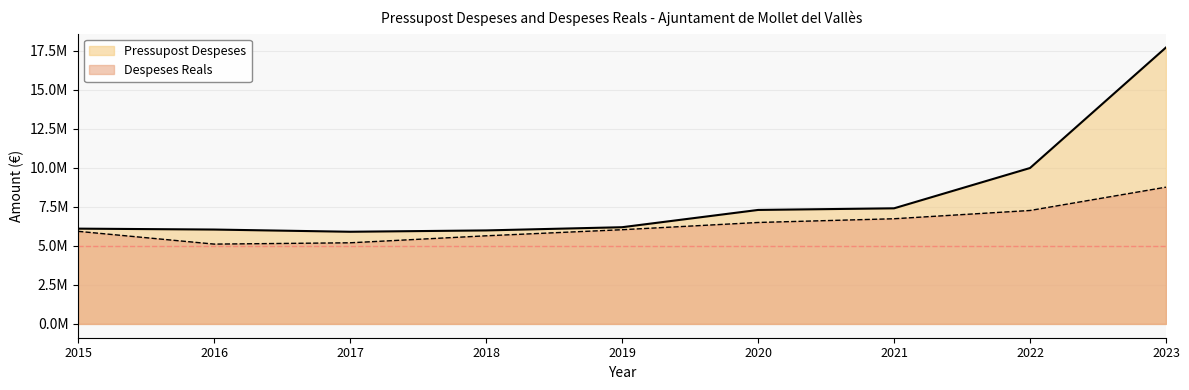

Reading right to left, extract all data points from this chart.

Pressupost Despeses: 17702870.1	9983325.2	7402440.8	7297834.9	6191952.5	5986740.2	5900931.0	6042368.5	6100390.0
Despeses Reals: 8757018.8	7263452.9	6734326.2	6495417.6	6032043.8	5641628.3	5194353.5	5110261.5	5927413.8